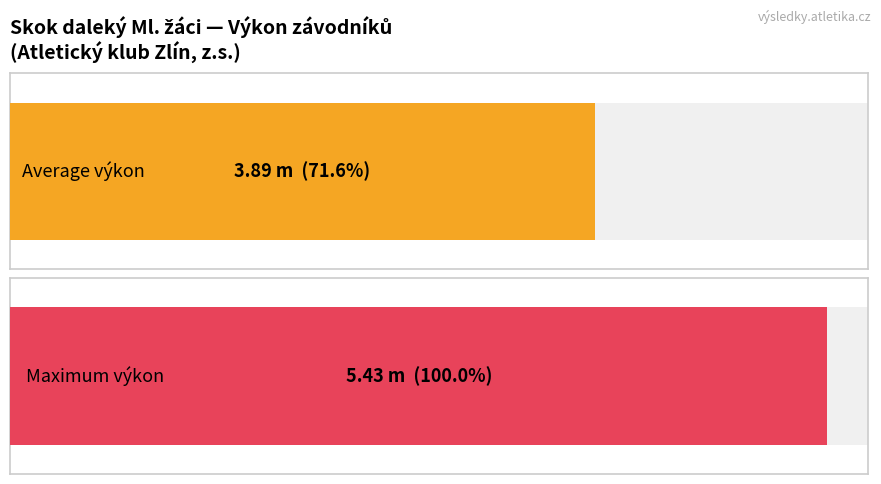

The value at Mičke Jiří is 3.6. True or false?

False